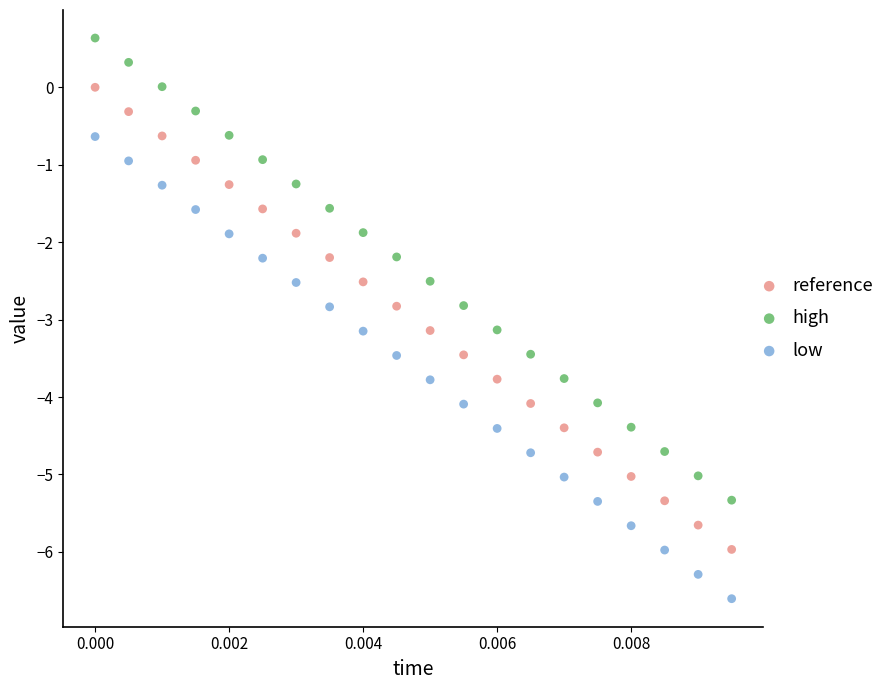

Across all data points, what is the range of Y values (max minus min)?

7.2